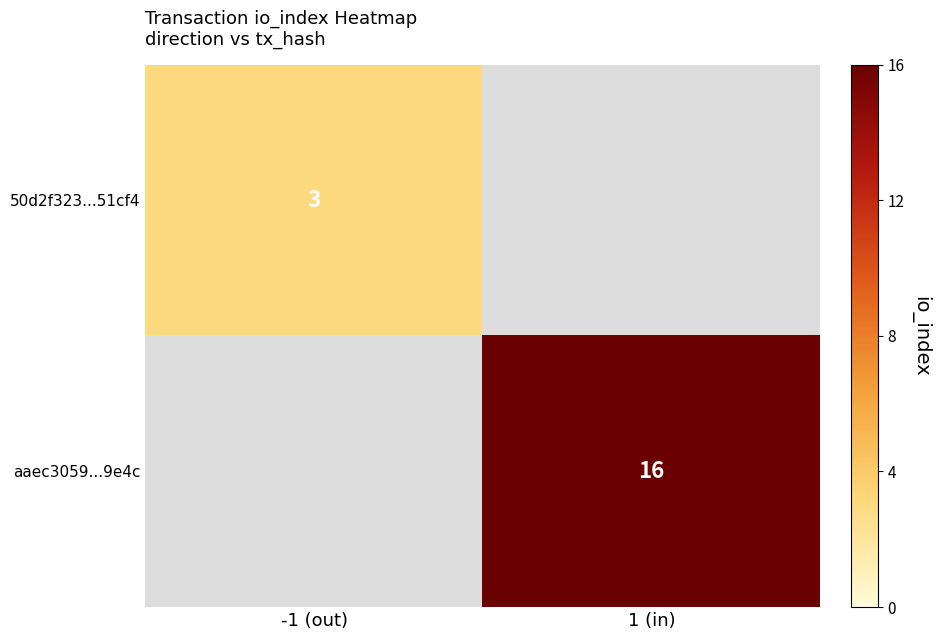

Is it true that 50d2f323...51cf4 equals 5 at -1 (out)?

False